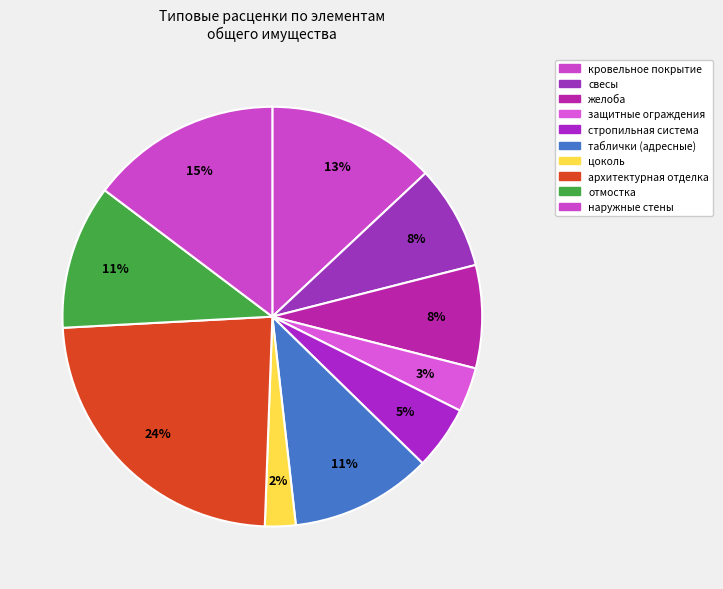

Is there a majority slice in this chart?

No